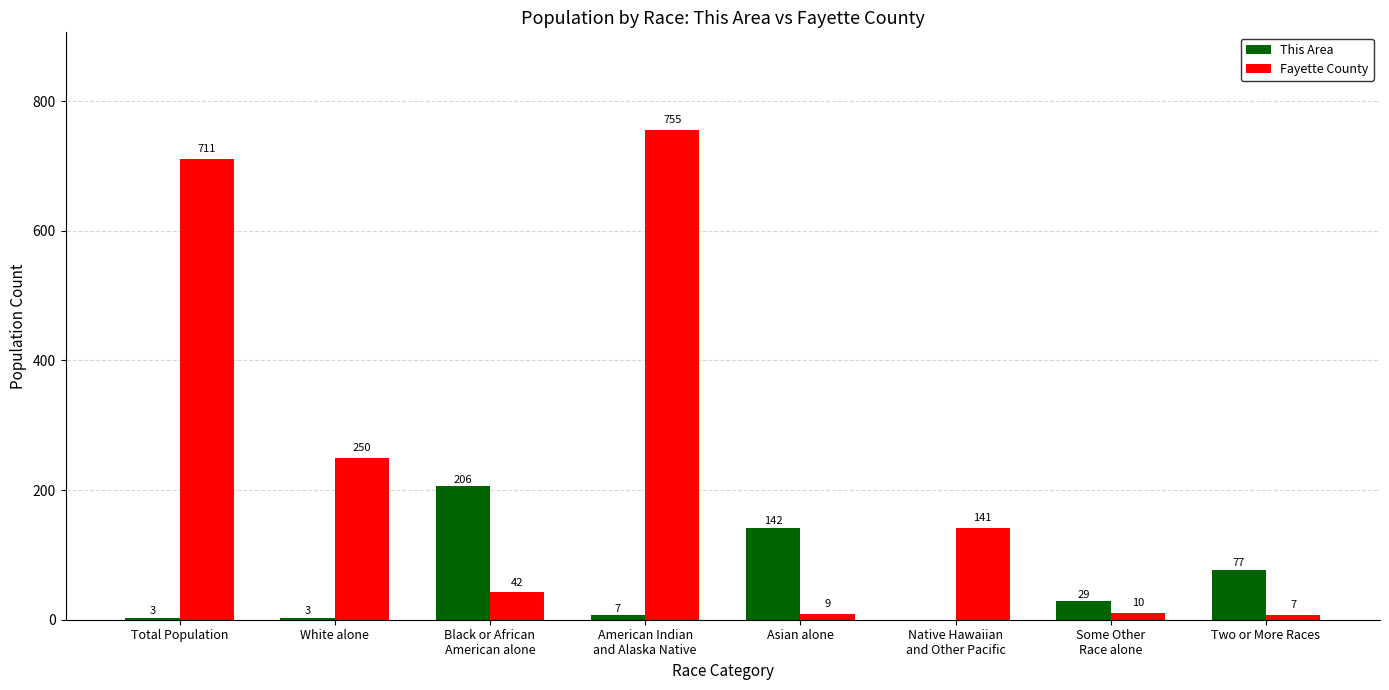

At which label is This Area closest to 103?

Two or More Races